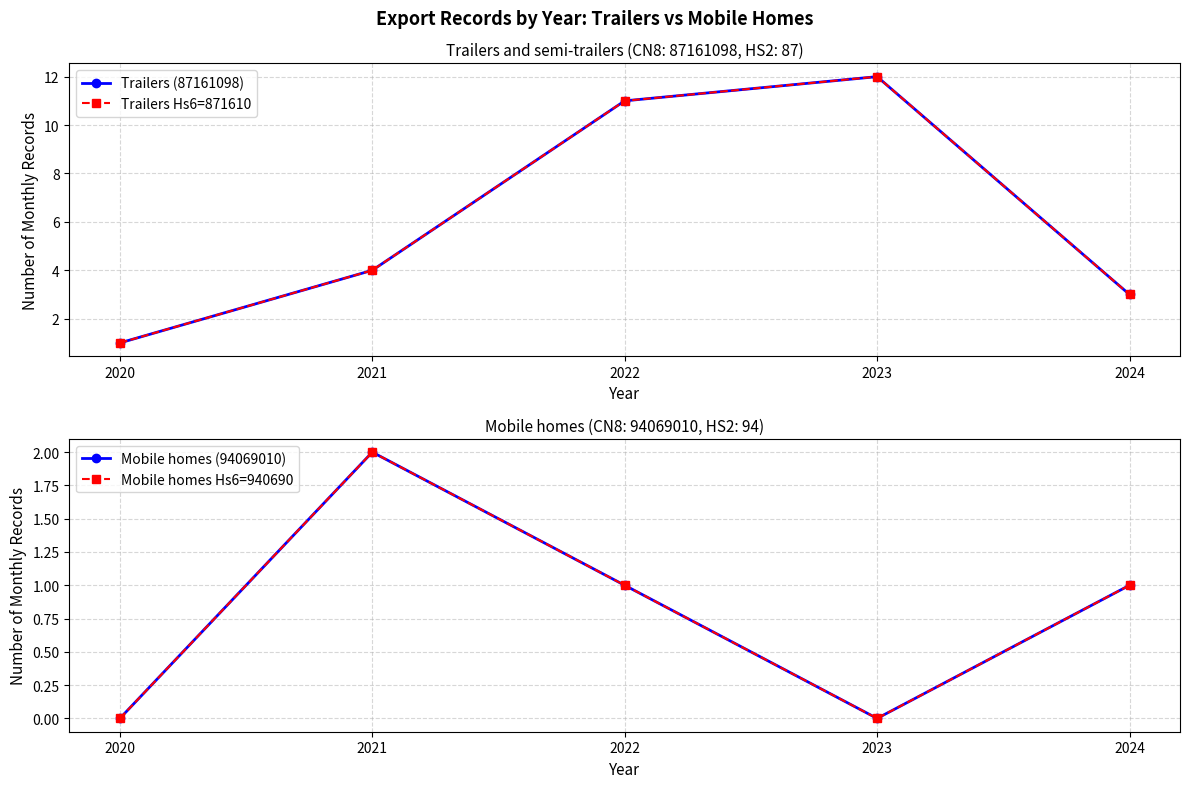

Which category has the lowest value across all series?

2020